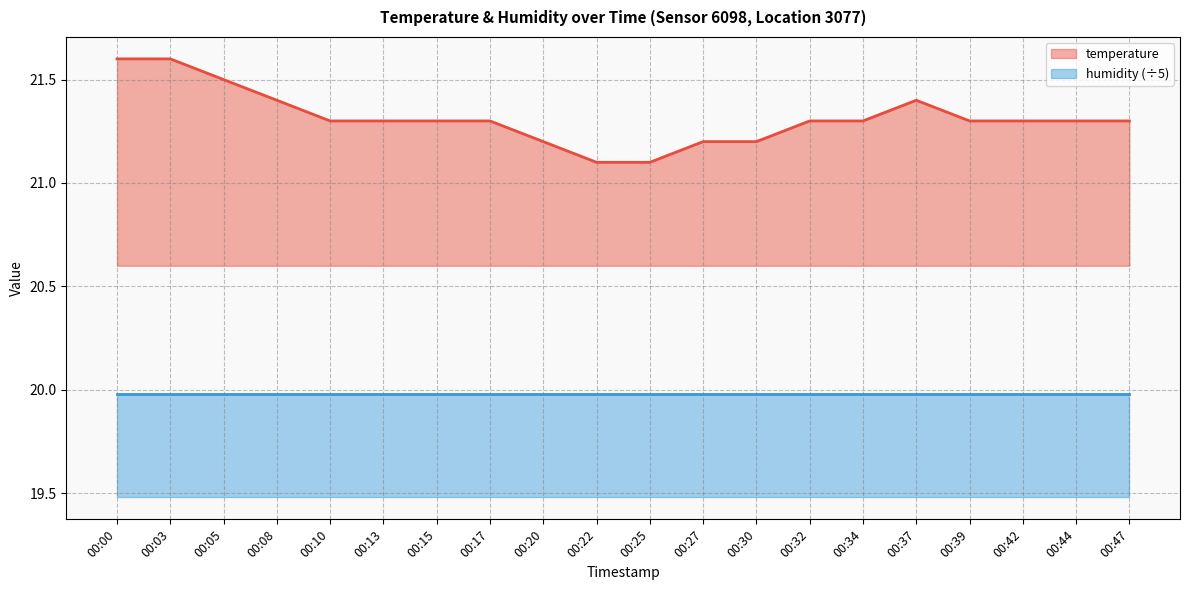

What is the average value?

21.3